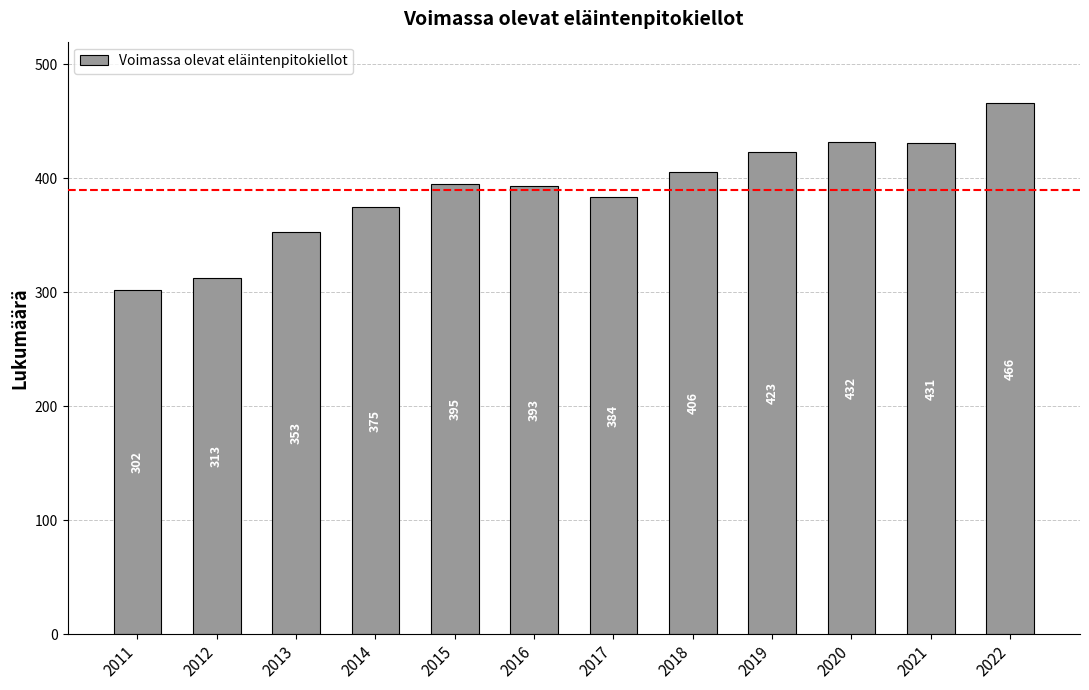

The value at 2020 is 432. True or false?

True